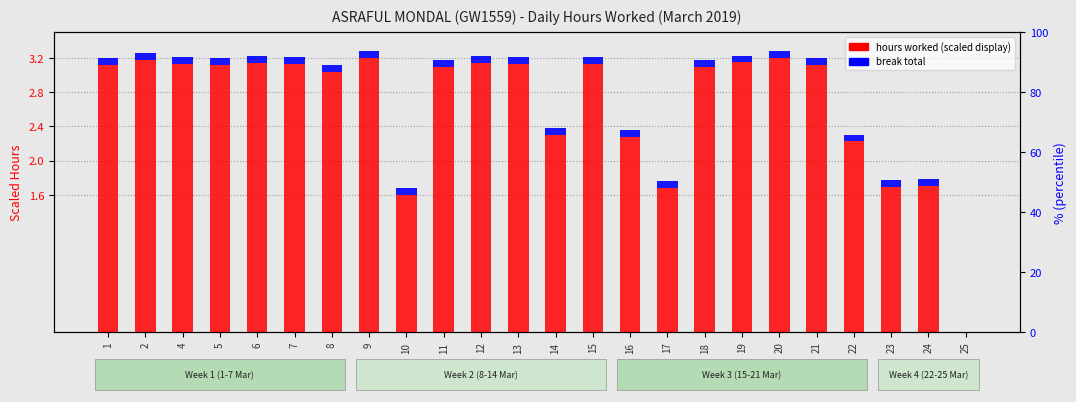

What is the value of the break total bar at the 9th from the left?

0.1